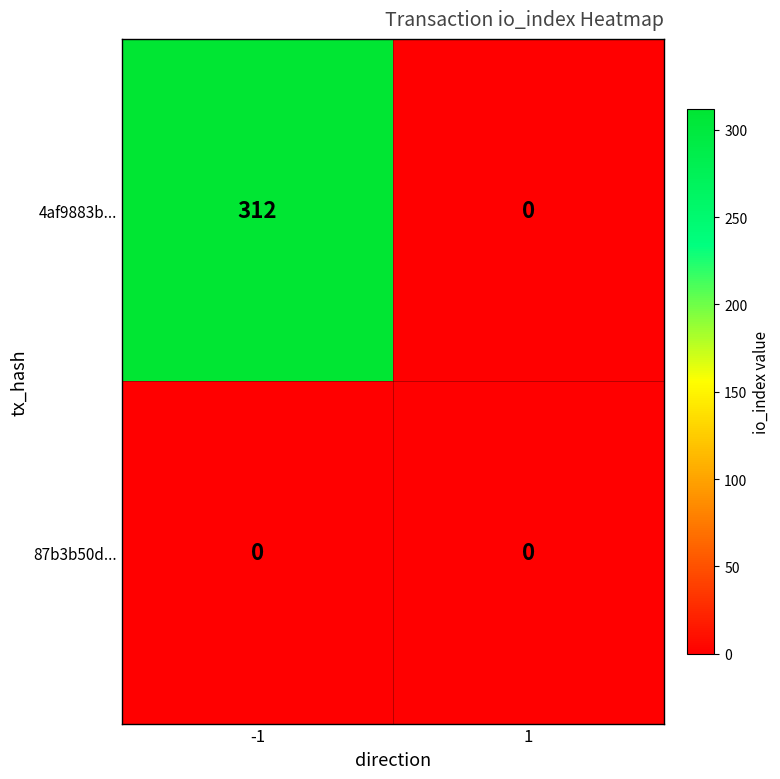

Count the 4af9883b... values in the range 0 to 312.

2